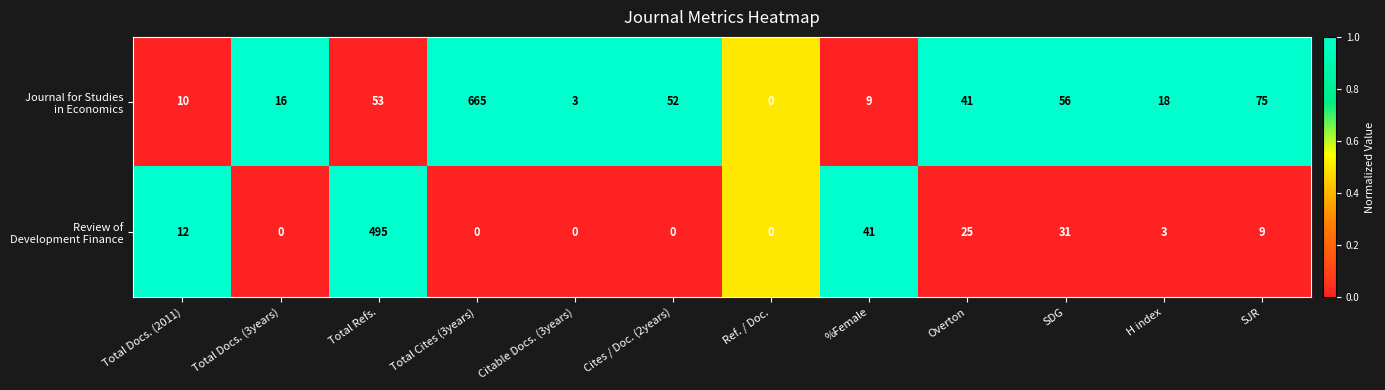

Which label corresponds to the largest value in the chart?

Total Cites (3years)